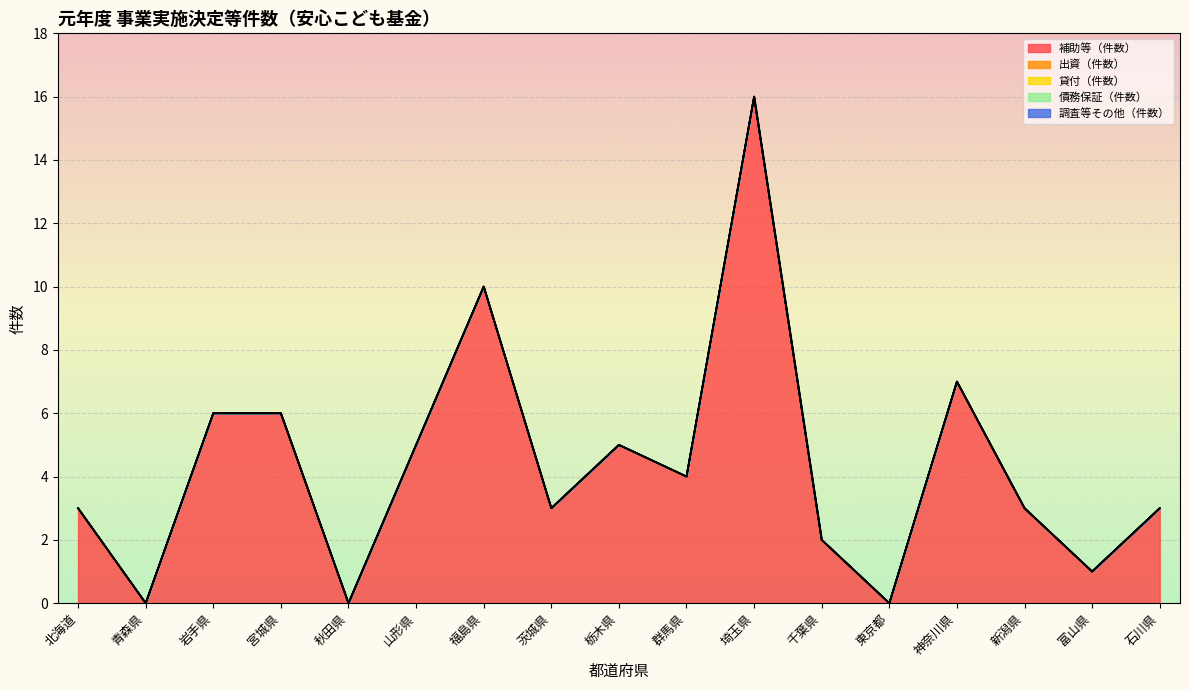

What position from the left is 岩手県?

3